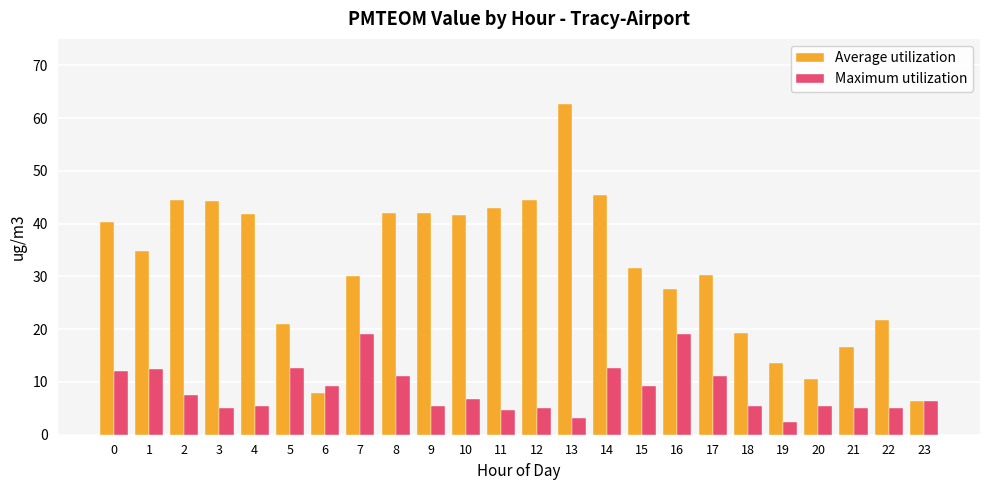

List the series in order of their overall mean, highest first.

Average utilization, Maximum utilization